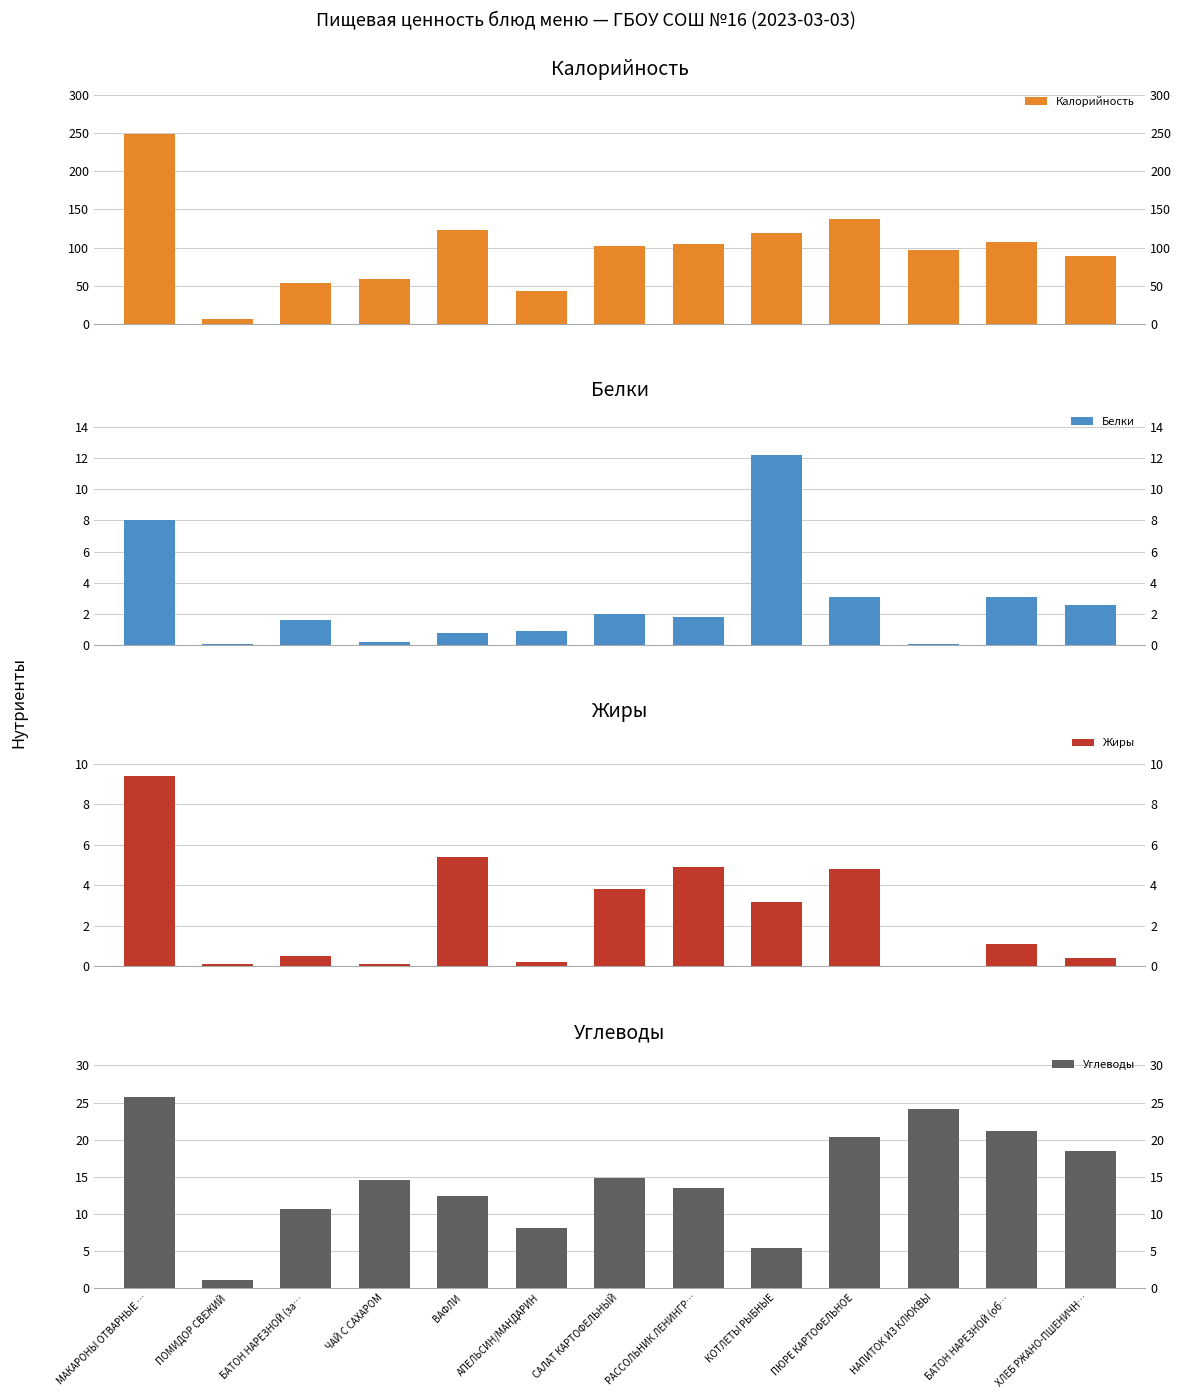

What is the lowest value of the Углеводы series?

1.1